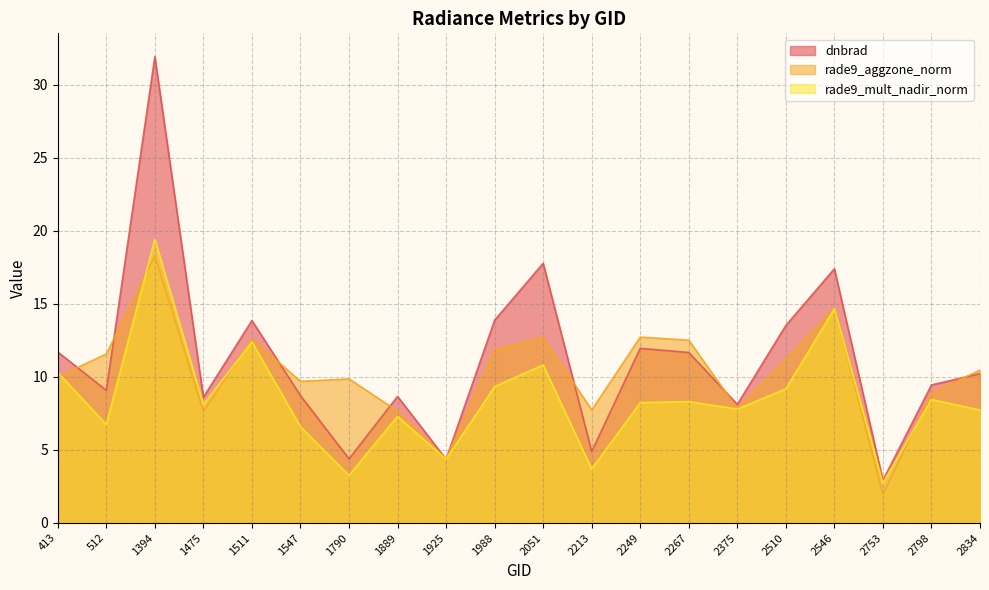

Which series has the largest total across all categories?

dnbrad